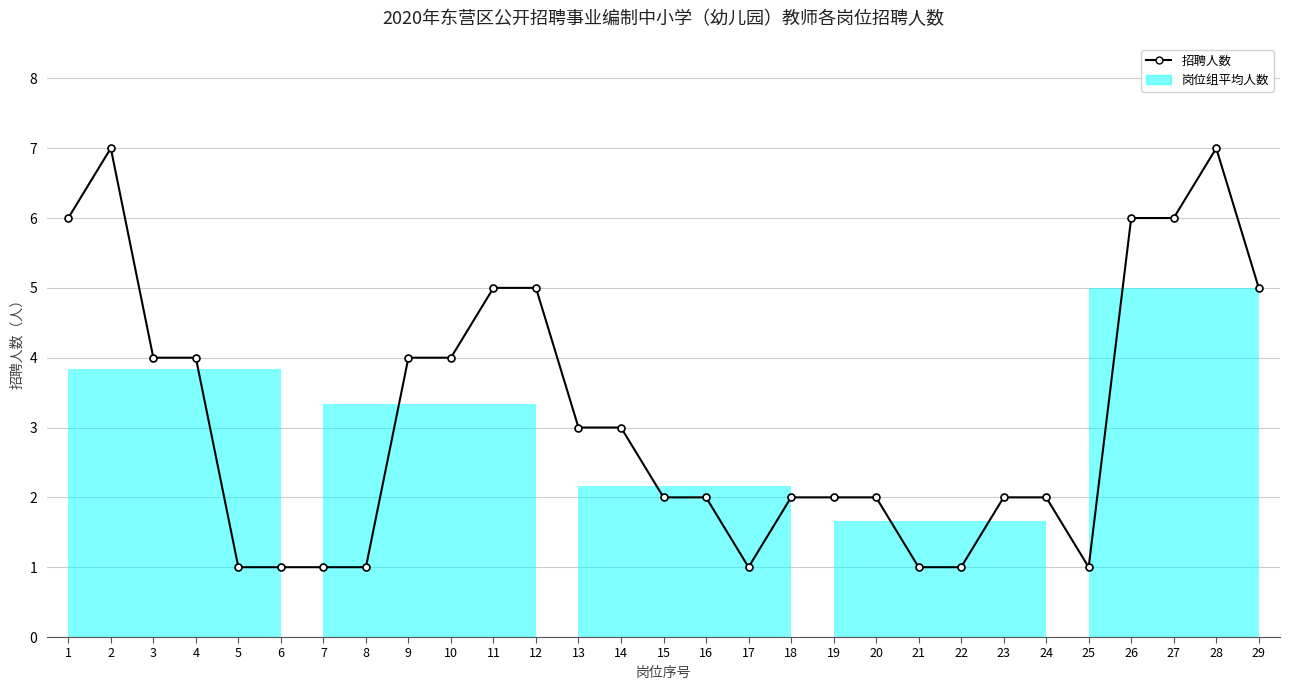

How many series are shown in this chart?

1